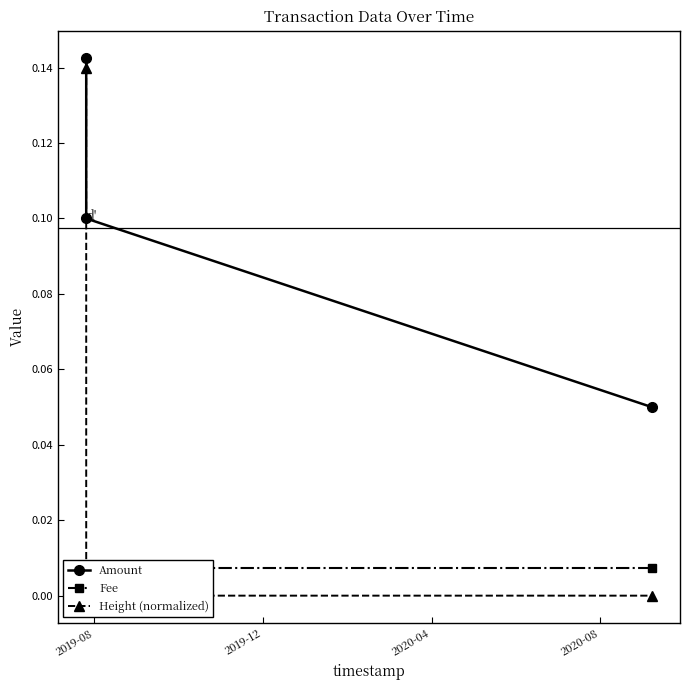

At which category is the sum across all series the highest?

2019-08